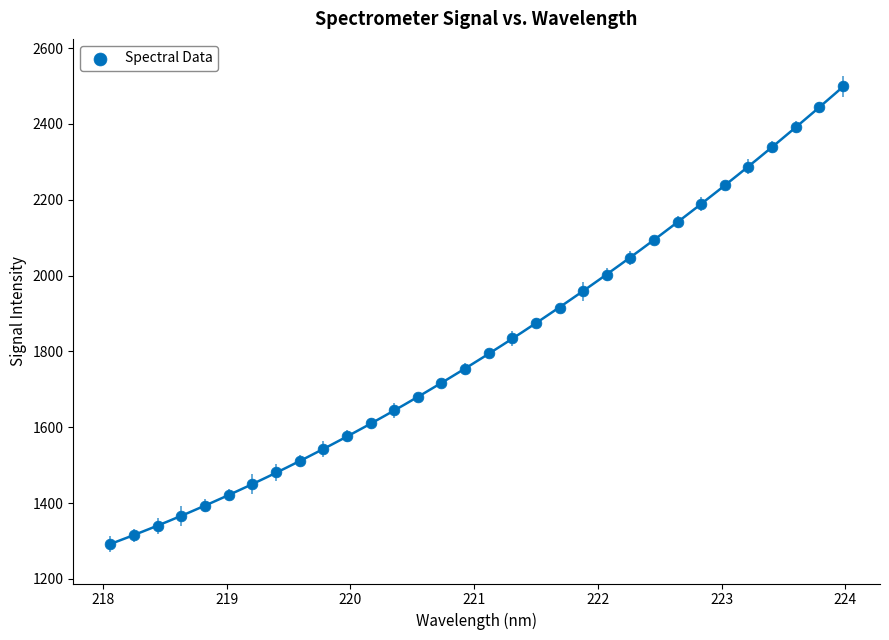

What is the range of X values (max minus min)?

5.9